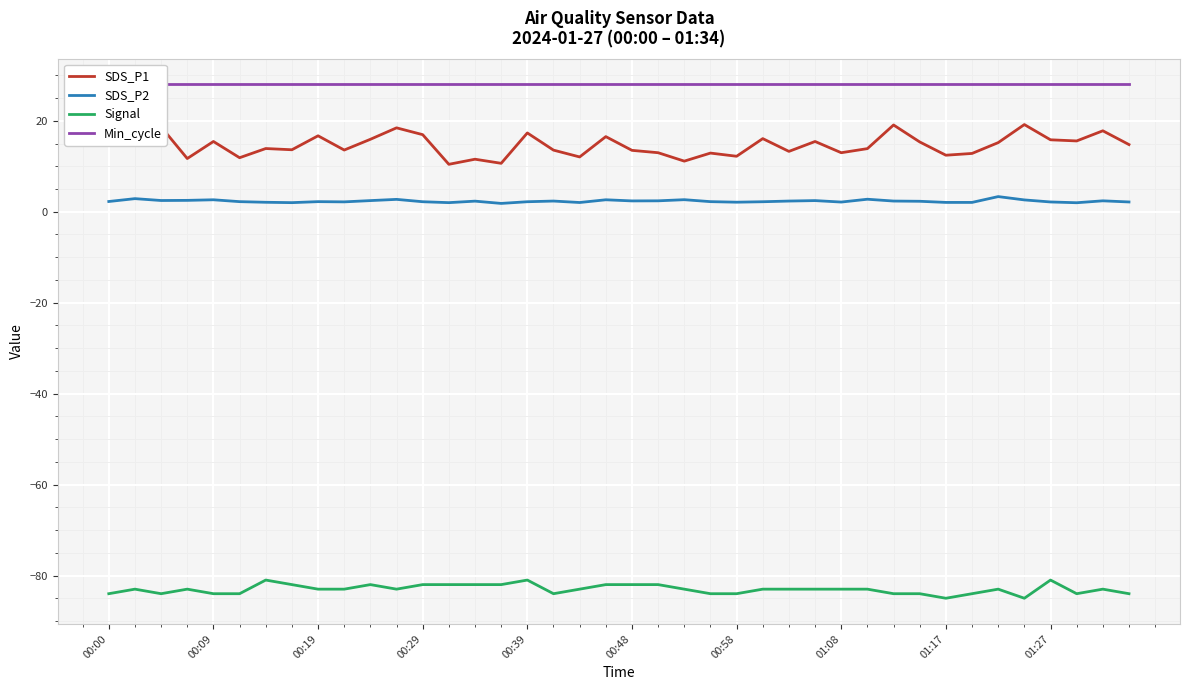

Is it true that SDS_P2 equals 2.2 at 00:00?

True